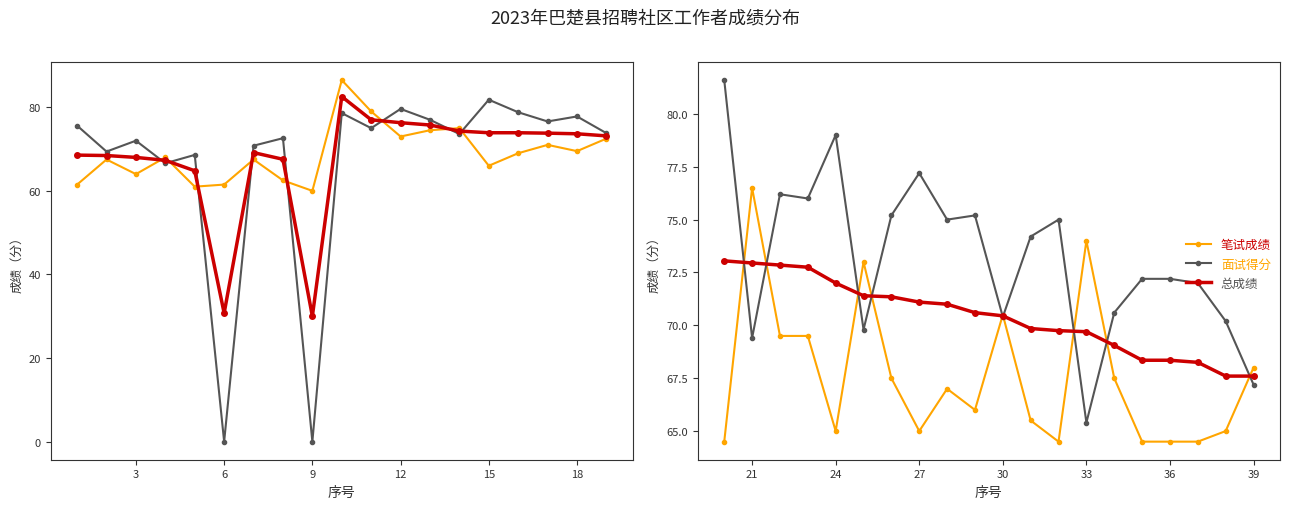

True or false: 笔试成绩 has a value of 31.9 at 39.

False